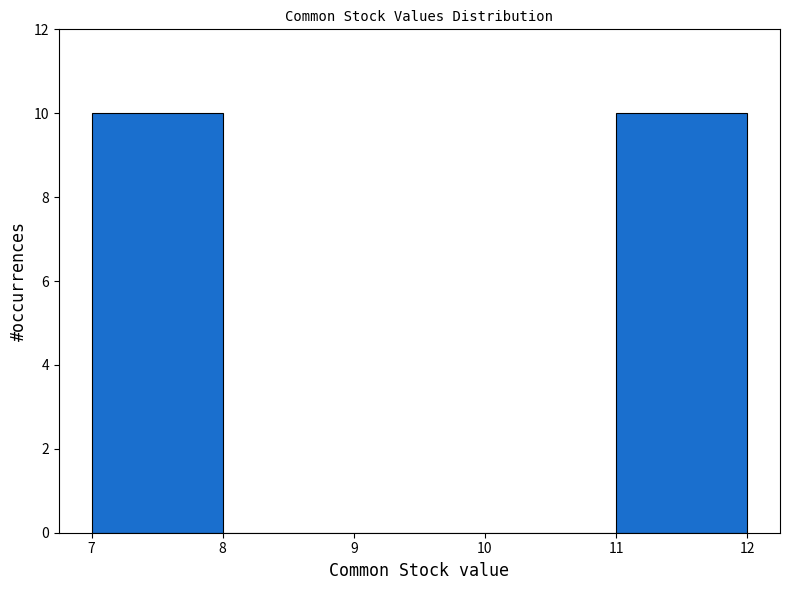

What is the height of the bar covering 7 to 8 on the x-axis? The values are not printed on the chart, so give them approximately, as read against the axis.

10